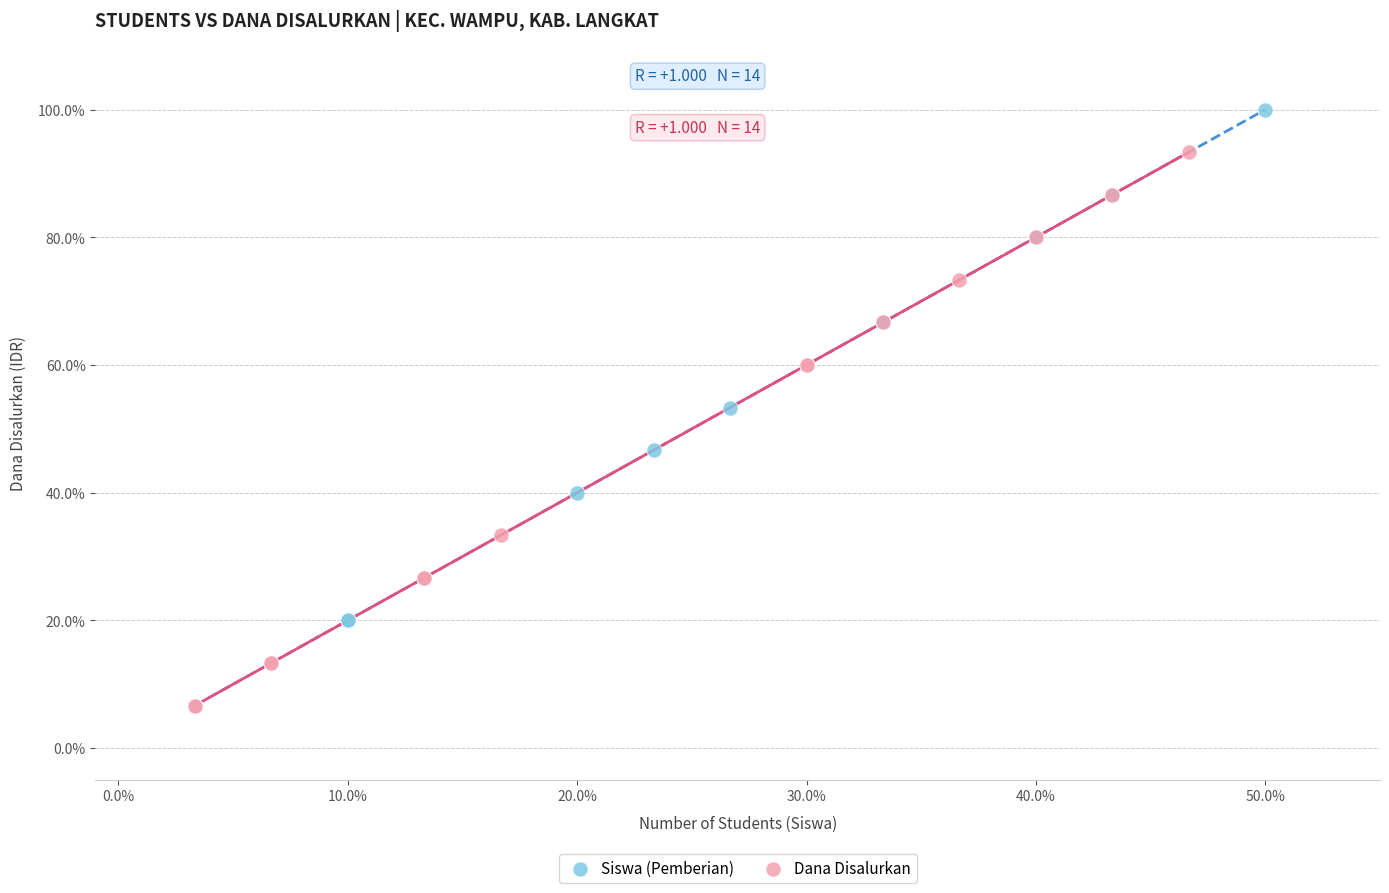

Which series contains the highest Y value?

Siswa (Pemberian)